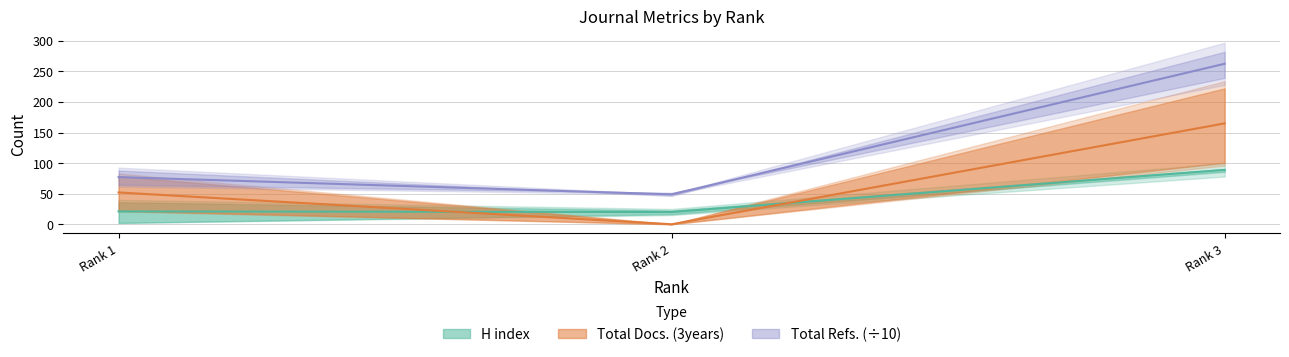

Which label corresponds to the largest value in the chart?

Rank 3